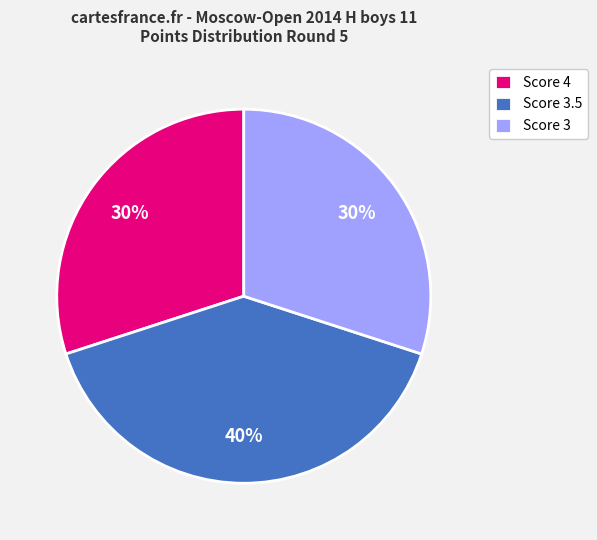

What percentage is the Score 3.5 slice, to the nearest percent?

40%